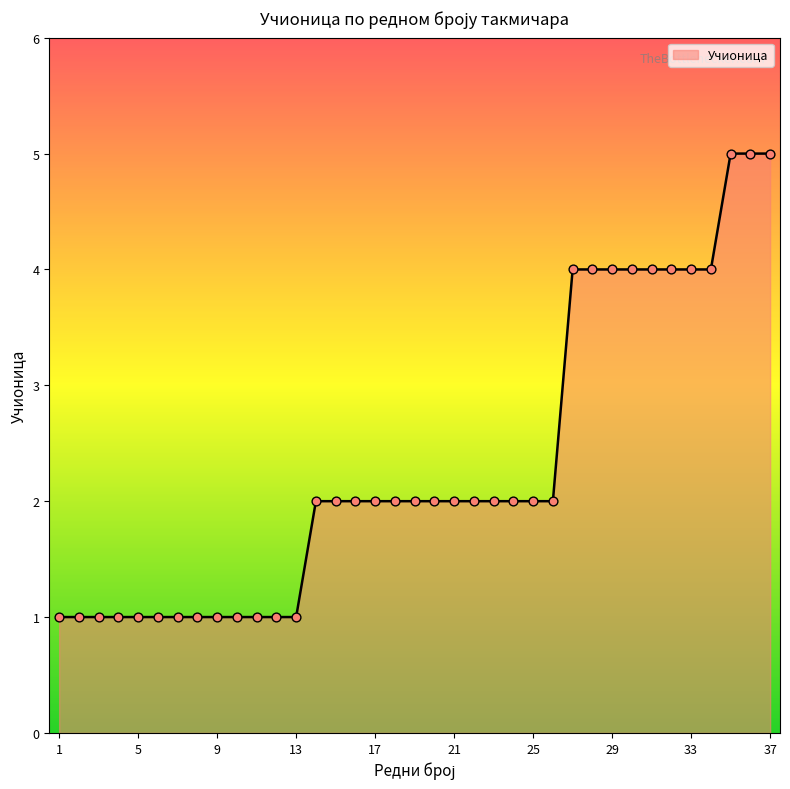

What is the greatest value displayed?

5